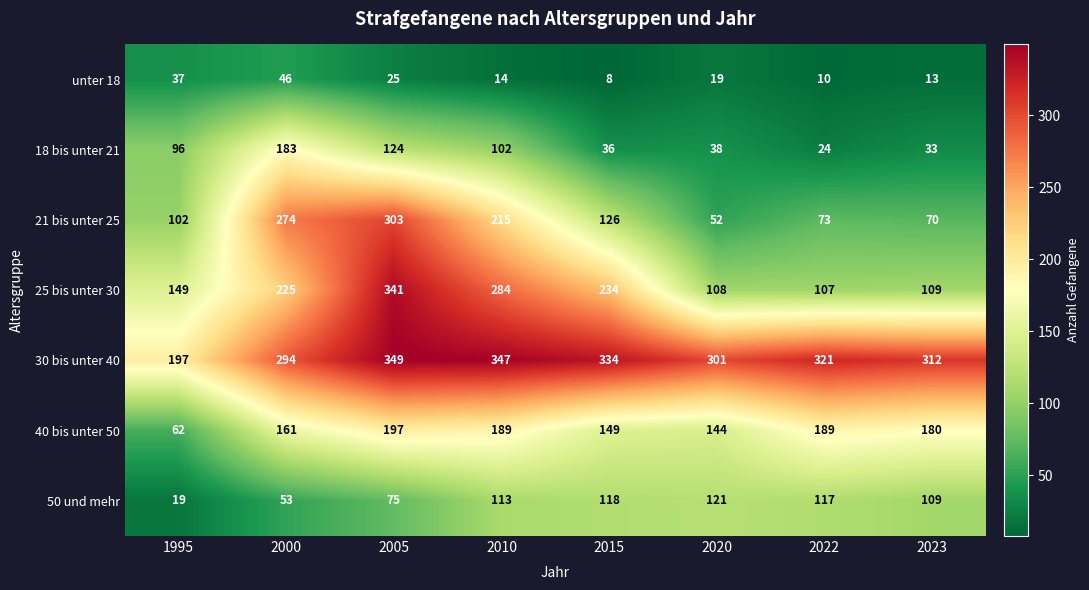

True or false: 18 bis unter 21 has a value of 33 at 2023.

True